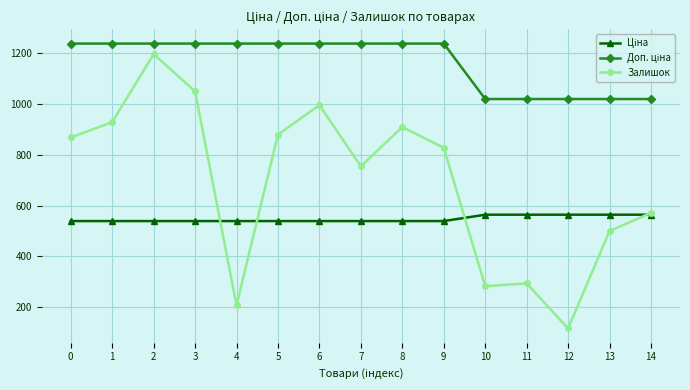

What is the sum of the Залишок values at 4 and 10?

492.0